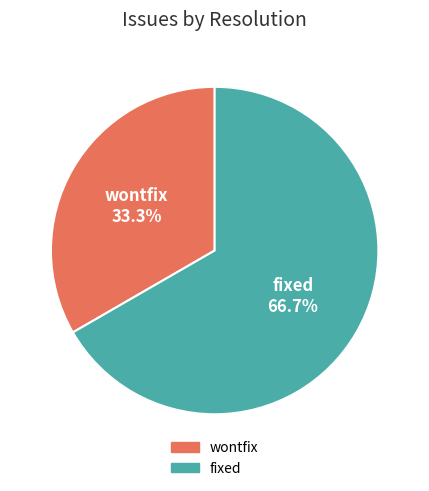

What is the largest slice in the pie chart?

fixed